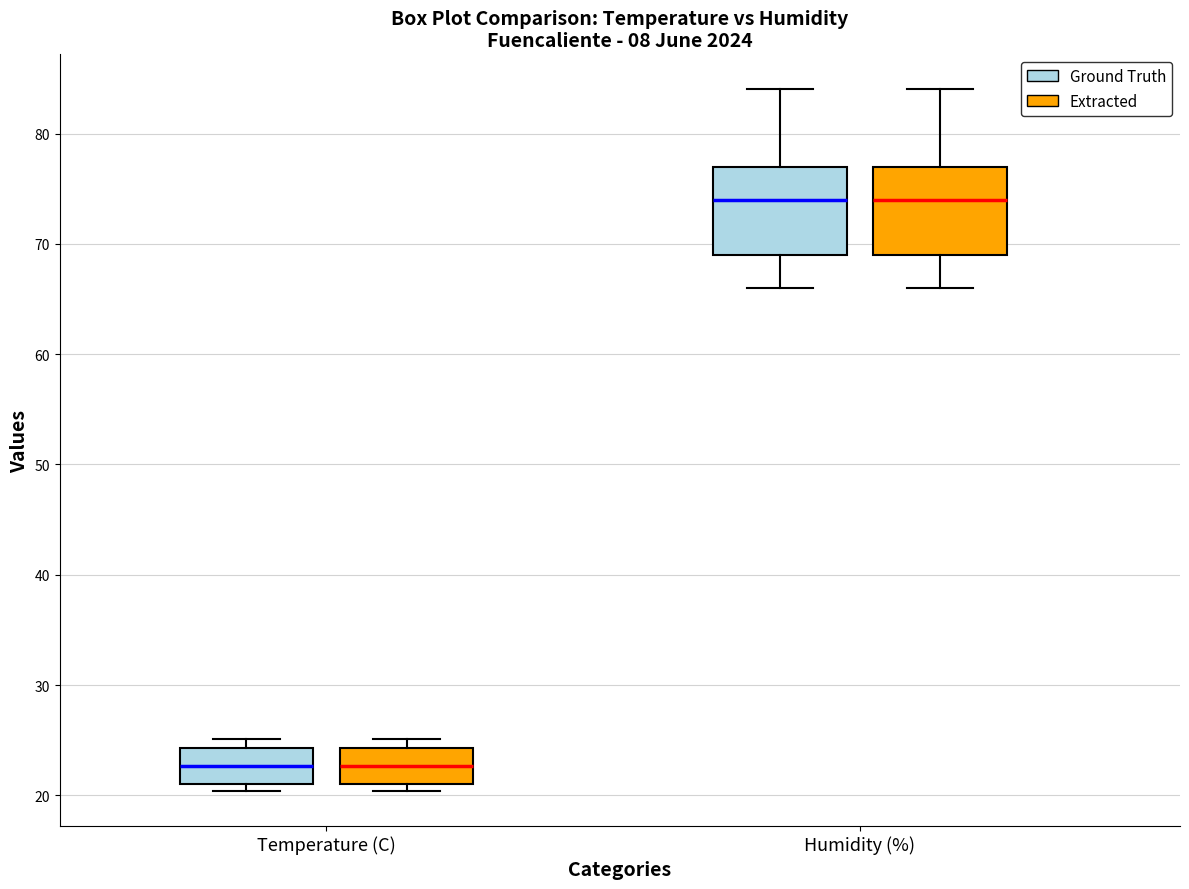

Reading left to right, transcribe this box plot: for each box, give where its median line is, the range the box spans, and where its two whiskers end, as read against the y-axis. The values are not printed on the chart, so give them approximately, as read against the axis.

Temperature (C) (Ground Truth): median 23, box 21 to 24, whiskers 20 to 25
Temperature (C) (Extracted): median 23, box 21 to 24, whiskers 20 to 25
Humidity (%) (Ground Truth): median 74, box 69 to 77, whiskers 66 to 84
Humidity (%) (Extracted): median 74, box 69 to 77, whiskers 66 to 84